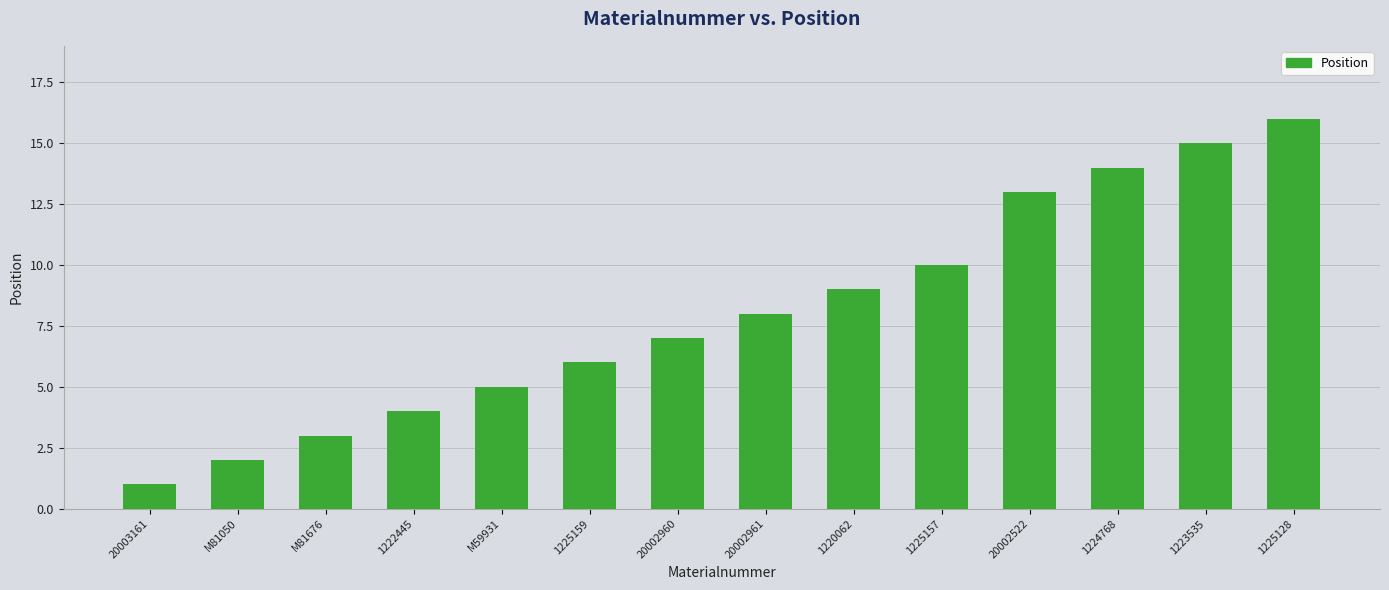

Where is the data nearest to the value 8?

20002961